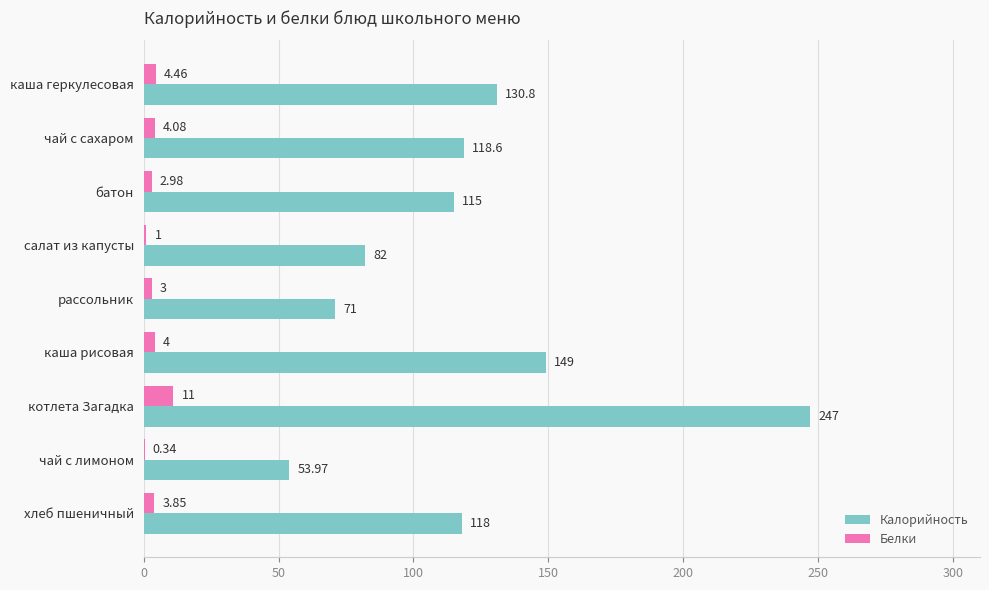

Where is Калорийность nearest to the value 150?

каша рисовая